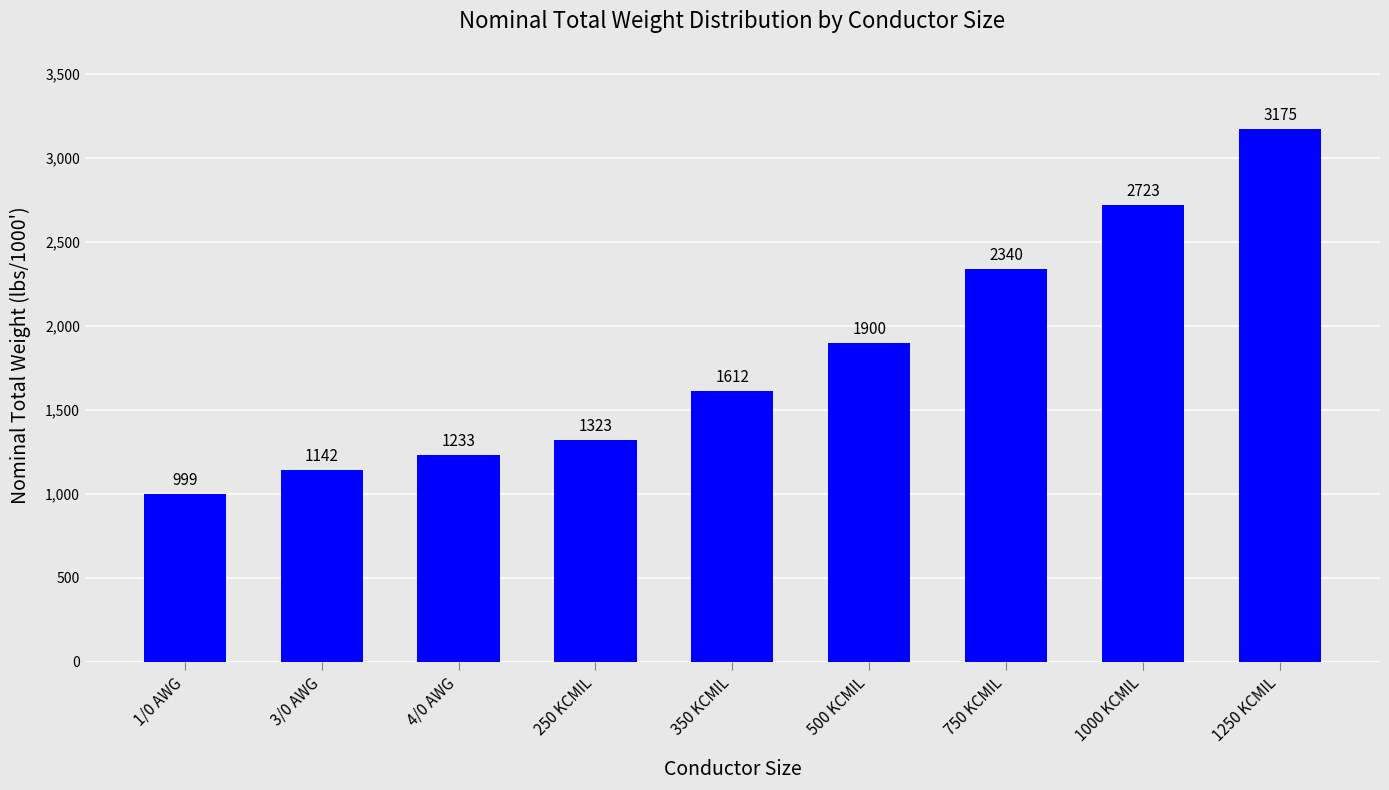

What is the ratio of the value at 750 KCMIL to the value at 1/0 AWG?

2.3